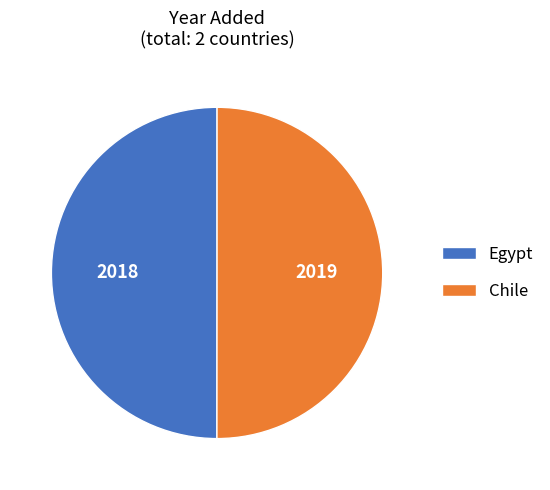

Combined, do Chile and Egypt account for over 50%?

Yes